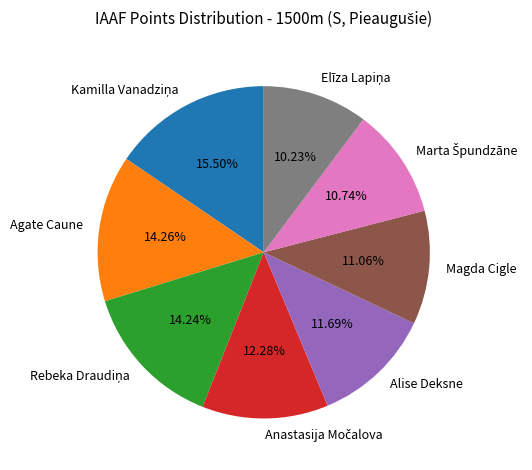

Is there any slice that represents more than half of the pie?

No